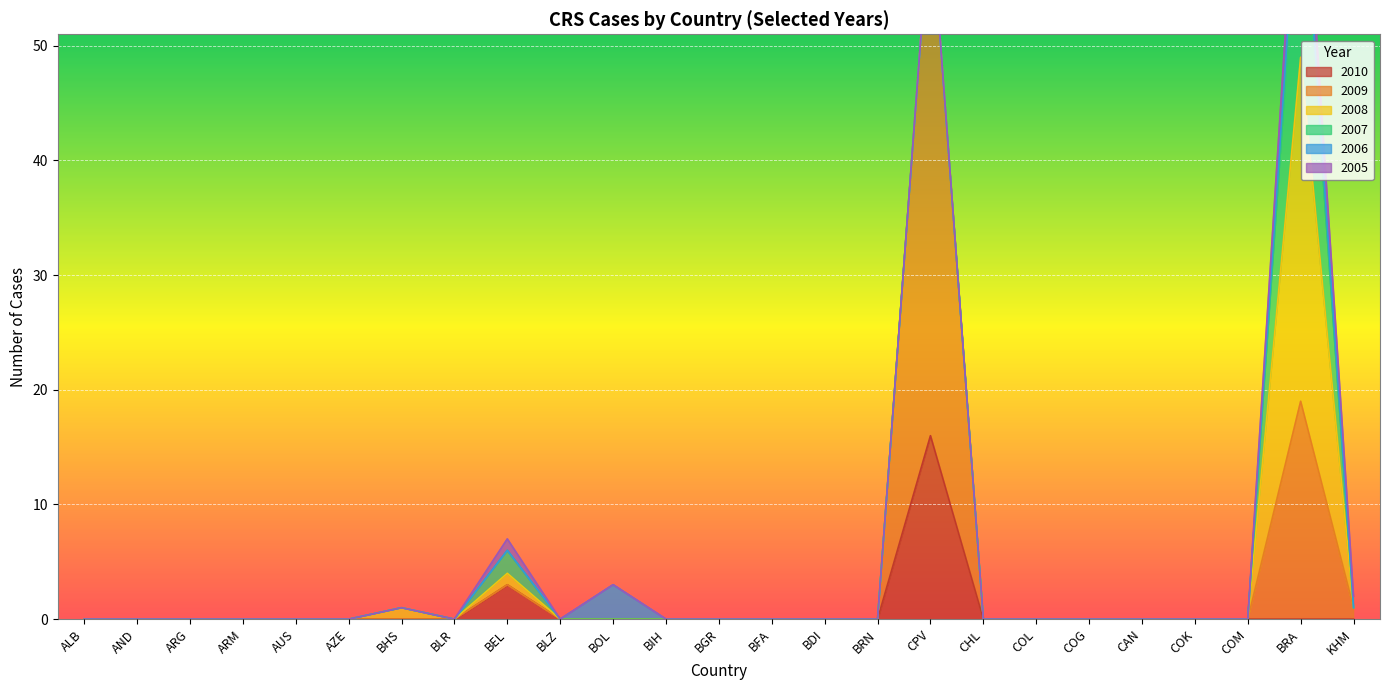

Which series has the widest spread of values?

2009